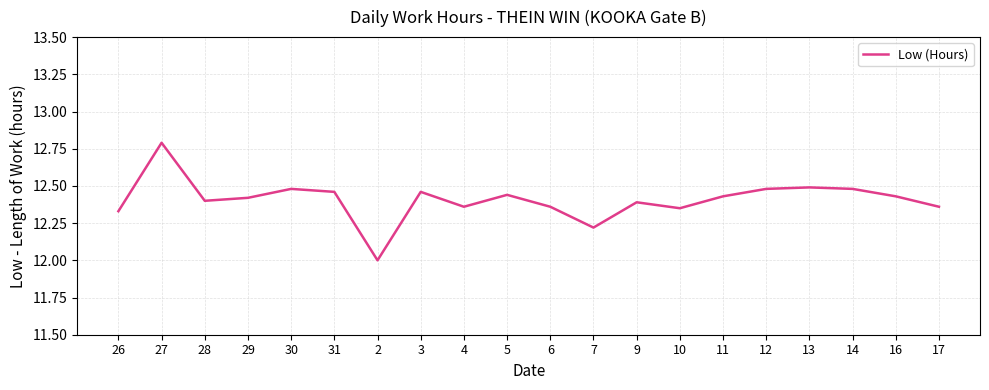

What is the minimum value shown in the chart?

12.0